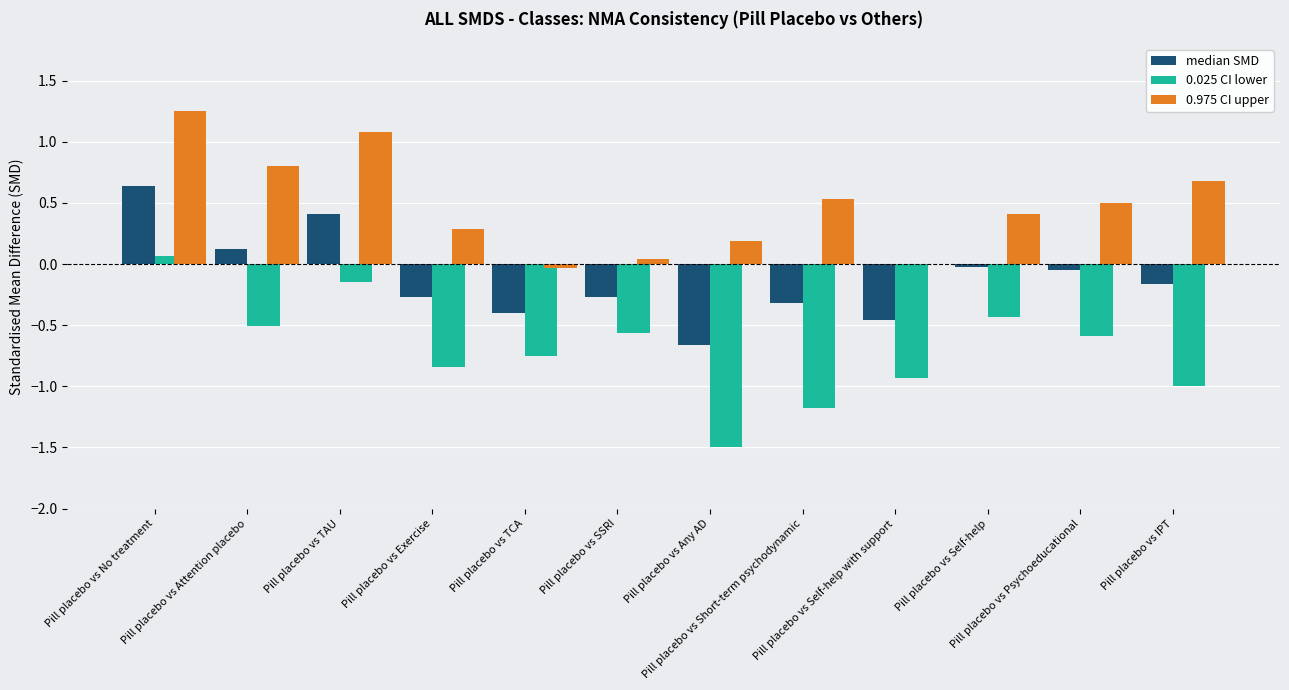

What are all the series names shown in the legend?

median SMD, 0.025 CI lower, 0.975 CI upper